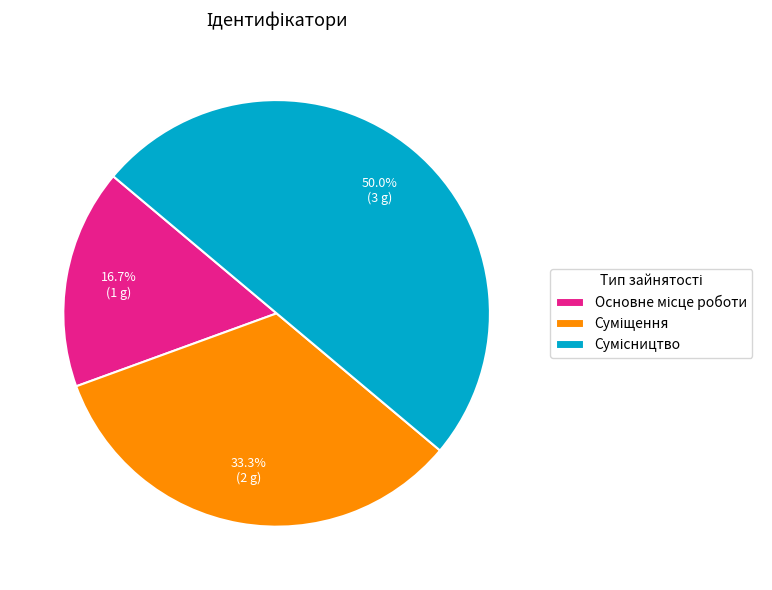

Between Суміщення and Сумісництво, which is larger?

Сумісництво